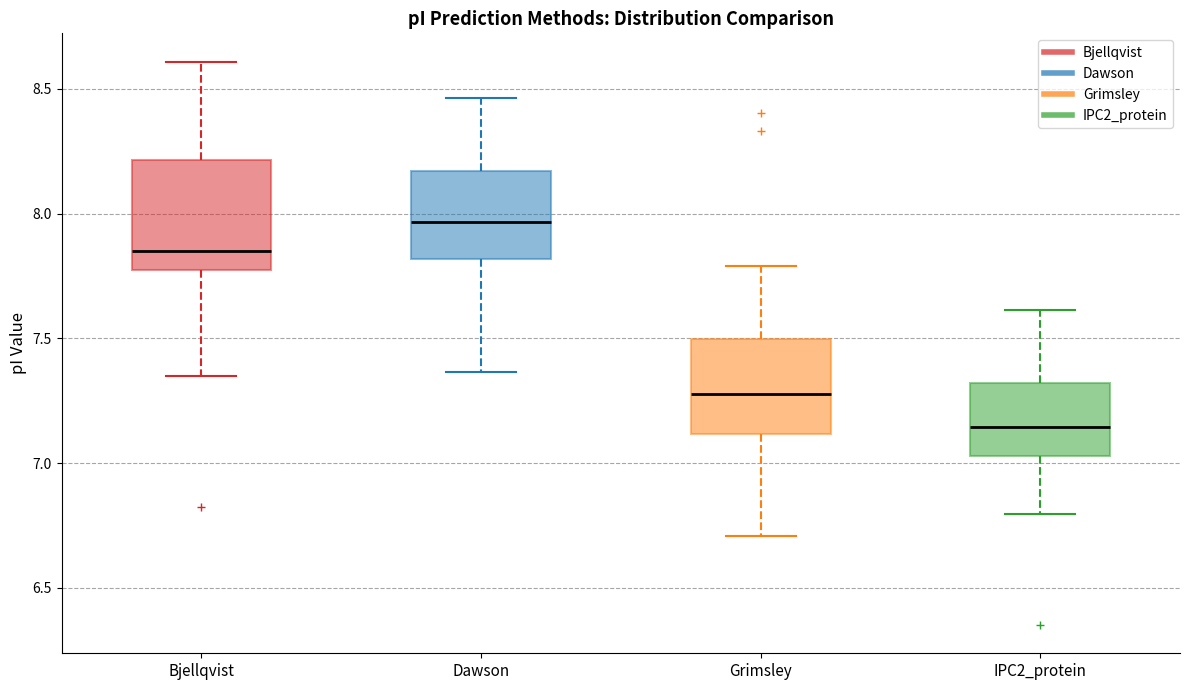

Which box's median line is the highest?

Dawson